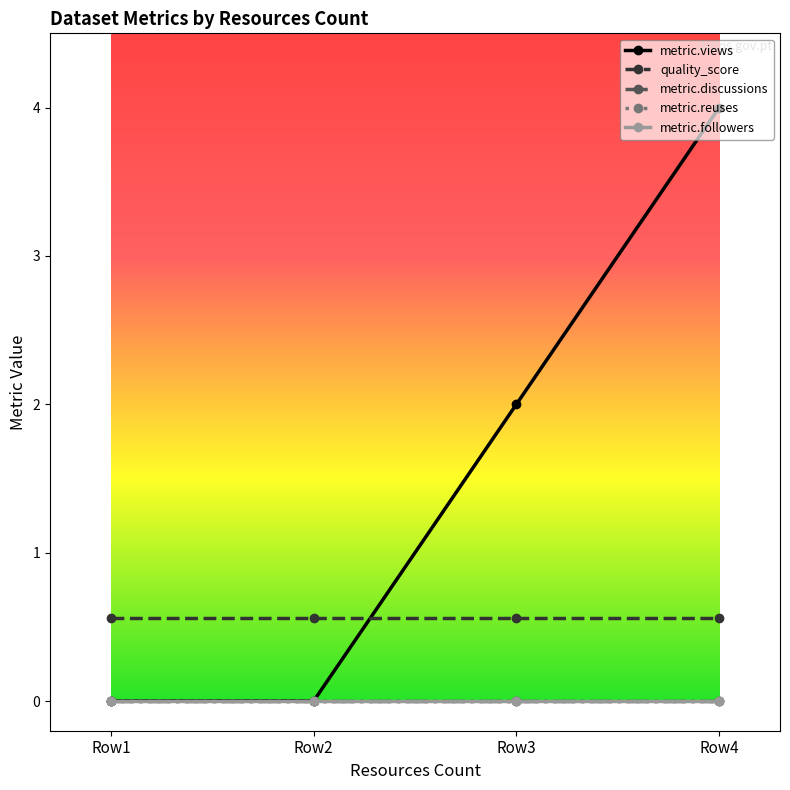

True or false: metric.reuses and metric.followers intersect in this chart.

False